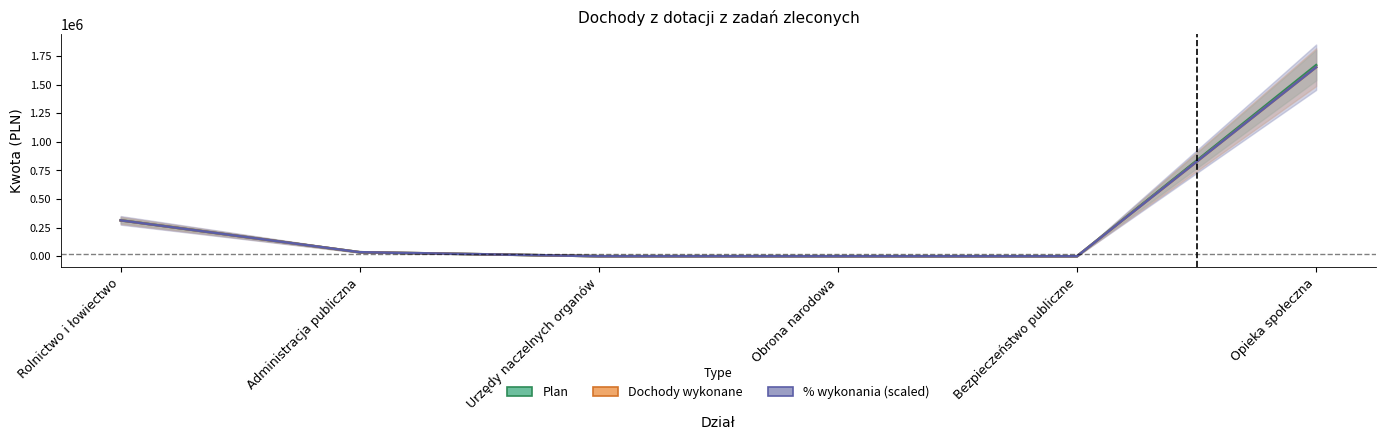

True or false: Dochody wykonane and Plan cross at least once.

False